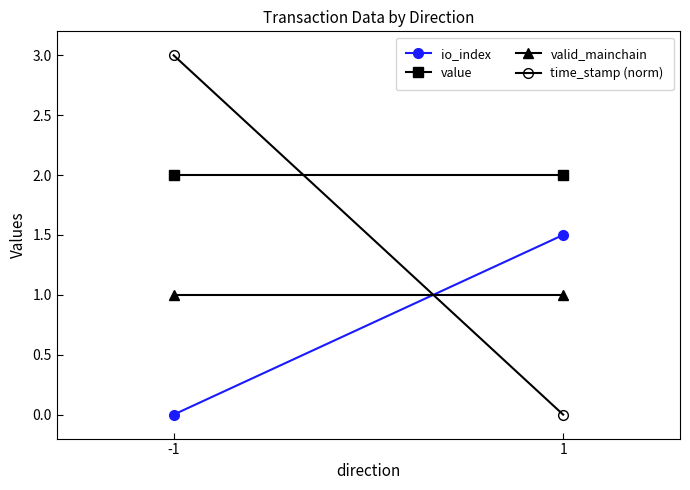

Which series changed the most between -1 and 1?

time_stamp (norm)